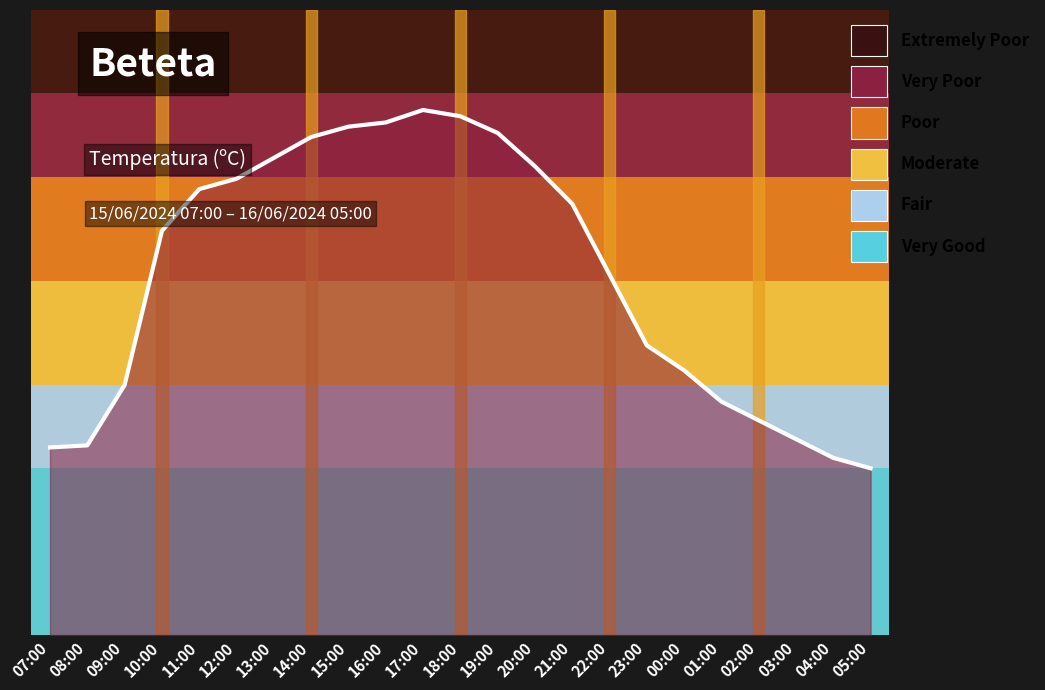

What position from the left is 14:00?

8